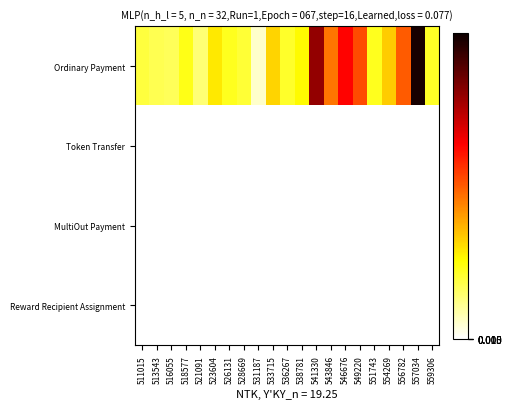

Reading left to right, extract all data points from this chart.

Ordinary Payment: 511015=4.1	513543=3.7	516055=3.6	518577=5.0	521091=3.0	523604=6.2	526131=4.8	528669=4.3	531187=1.1	533715=6.8	536267=4.6	538781=5.6	541330=17.1	543846=9.9	546676=13.6	549220=11.2	551743=4.8	554269=7.1	556782=10.7	557034=21.0	559306=4.7
Token Transfer: 511015=0.0	513543=0.0	516055=0.0	518577=0.0	521091=0.0	523604=0.0	526131=0.0	528669=0.0	531187=0.0	533715=0.0	536267=0.0	538781=0.0	541330=0.0	543846=0.0	546676=0.0	549220=0.0	551743=0.0	554269=0.0	556782=0.0	557034=0.0	559306=0.0
MultiOut Payment: 511015=0.0	513543=0.0	516055=0.0	518577=0.0	521091=0.0	523604=0.0	526131=0.0	528669=0.0	531187=0.0	533715=0.0	536267=0.0	538781=0.0	541330=0.0	543846=0.0	546676=0.0	549220=0.0	551743=0.0	554269=0.0	556782=0.0	557034=0.0	559306=0.0
Reward Recipient Assignment: 511015=0.0	513543=0.0	516055=0.0	518577=0.0	521091=0.0	523604=0.0	526131=0.0	528669=0.0	531187=0.0	533715=0.0	536267=0.0	538781=0.0	541330=0.0	543846=0.0	546676=0.0	549220=0.0	551743=0.0	554269=0.0	556782=0.0	557034=0.0	559306=0.0